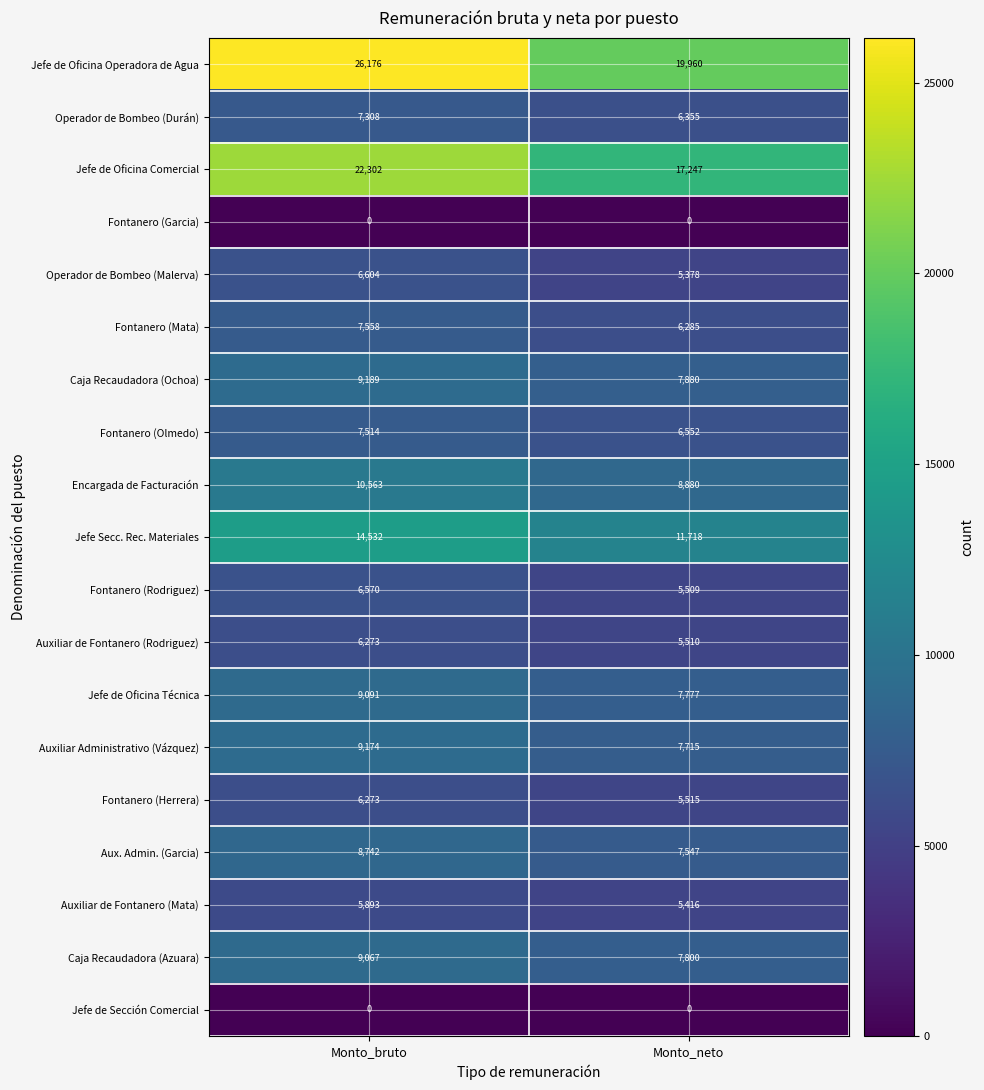

What is the total value across all series at Monto_bruto?

172829